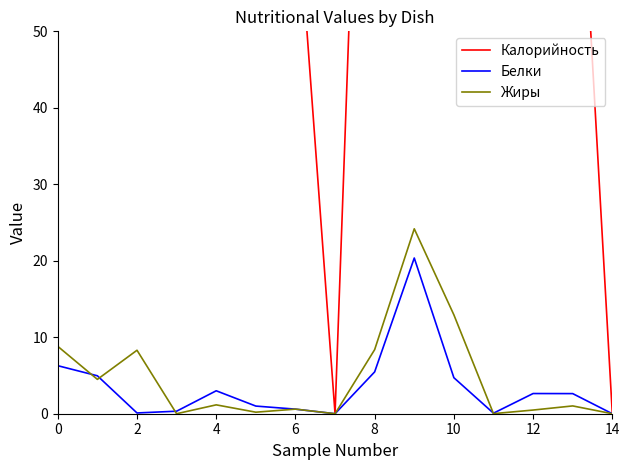

Which series has the largest range (max minus min)?

Калорийность